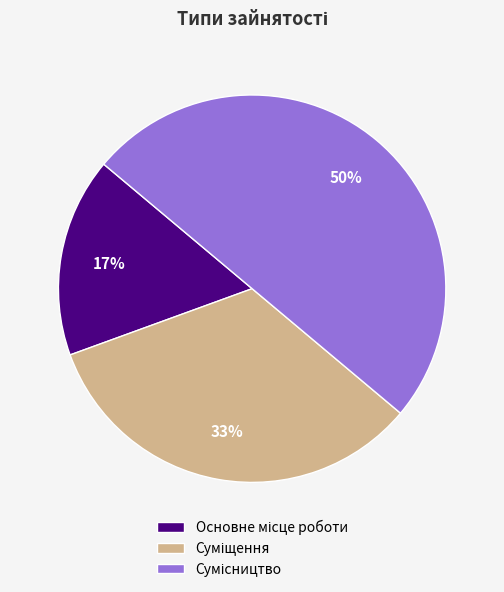

To the nearest percent, what is the average slice percentage?

33%